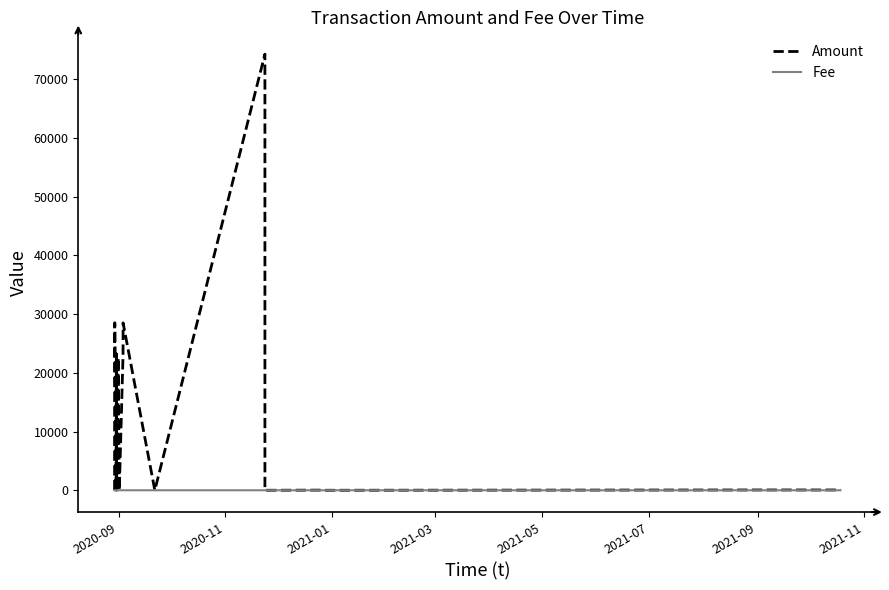

Which series has the largest range (max minus min)?

Amount